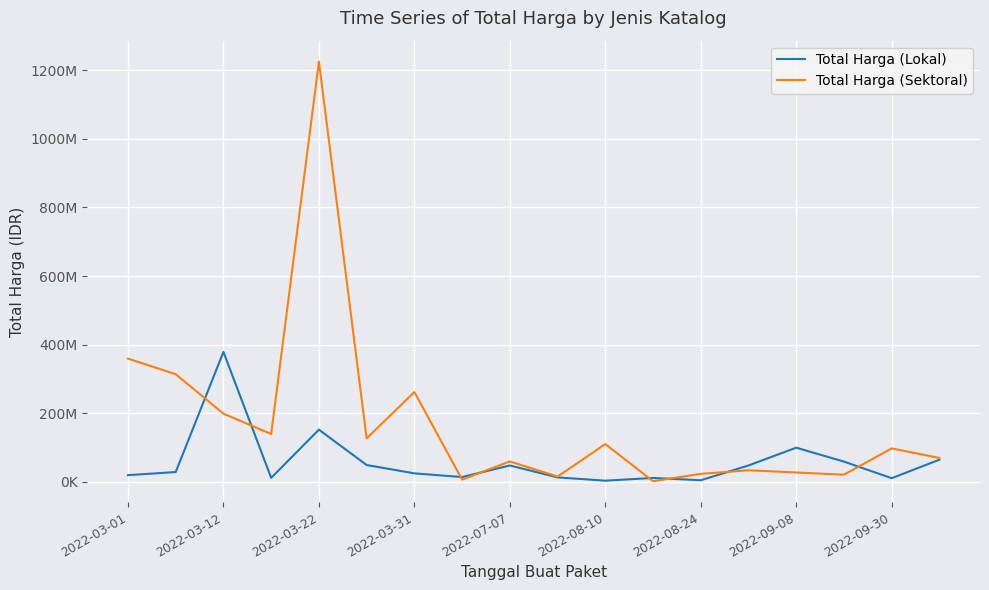

What is the sum of all Total Harga (Lokal) values?

1047495000